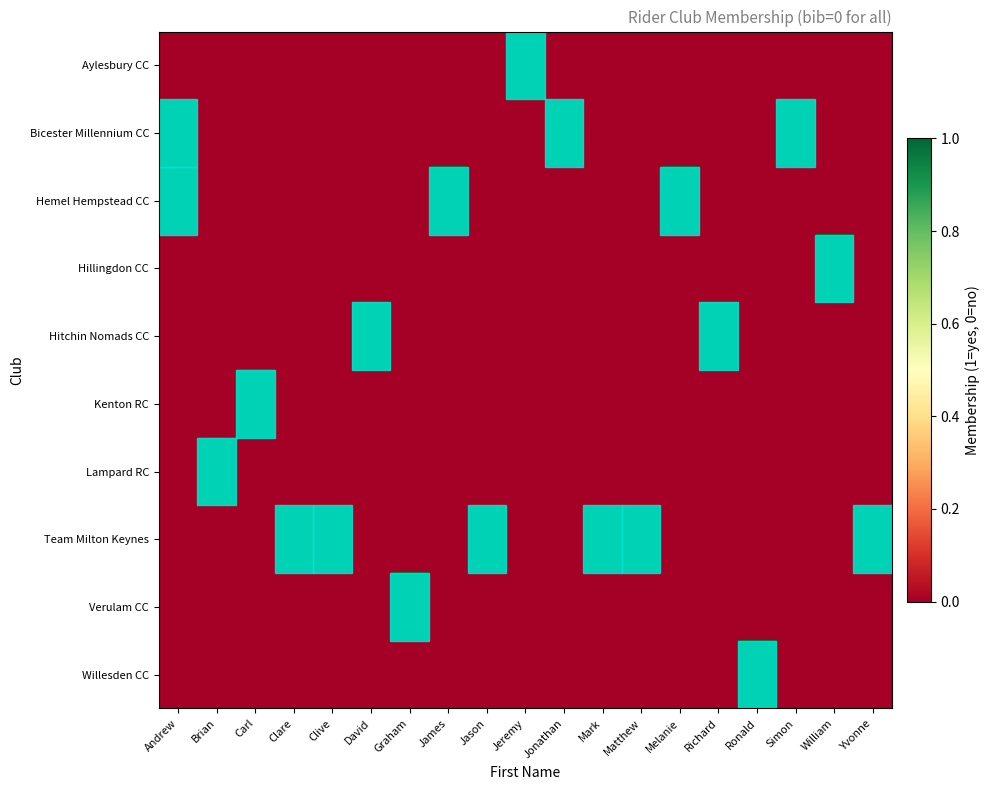

Between Jeremy and Richard, which is larger?

Jeremy